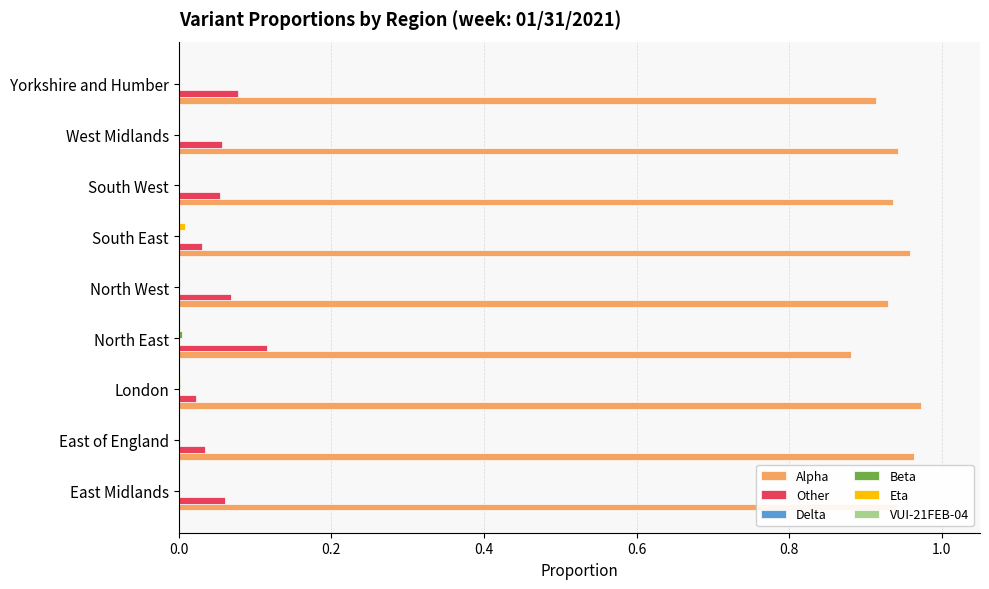

Is it true that Other equals 0.0 at East of England?

True